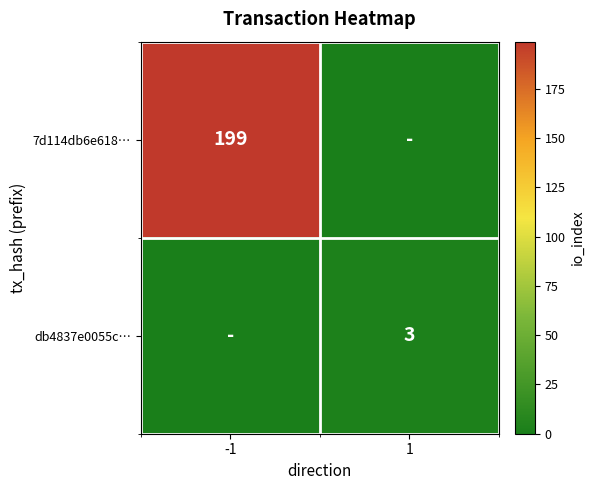

Is it true that 7d114db6e618… equals 286 at -1?

False